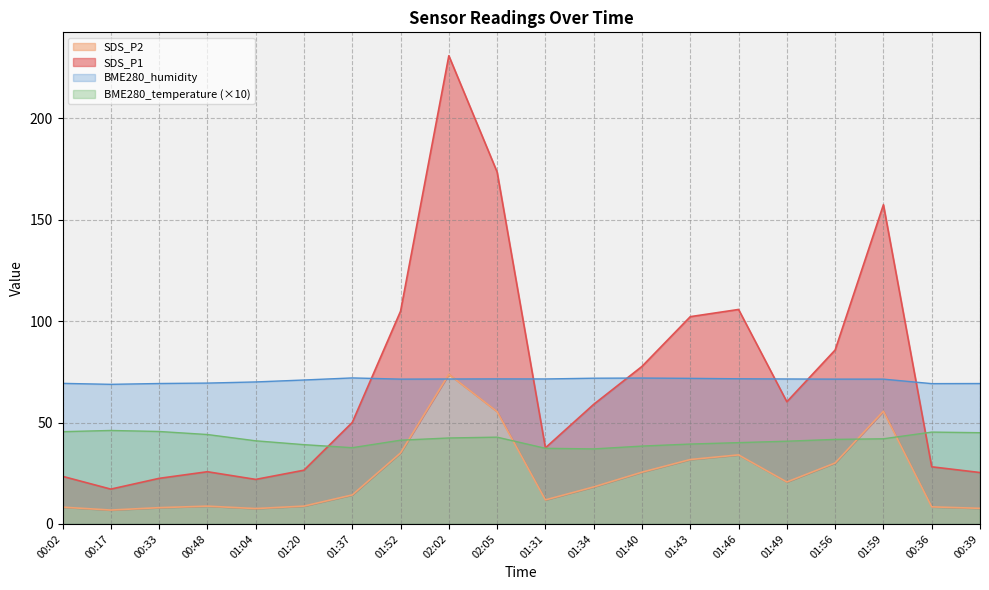

What is the greatest value displayed?

230.9